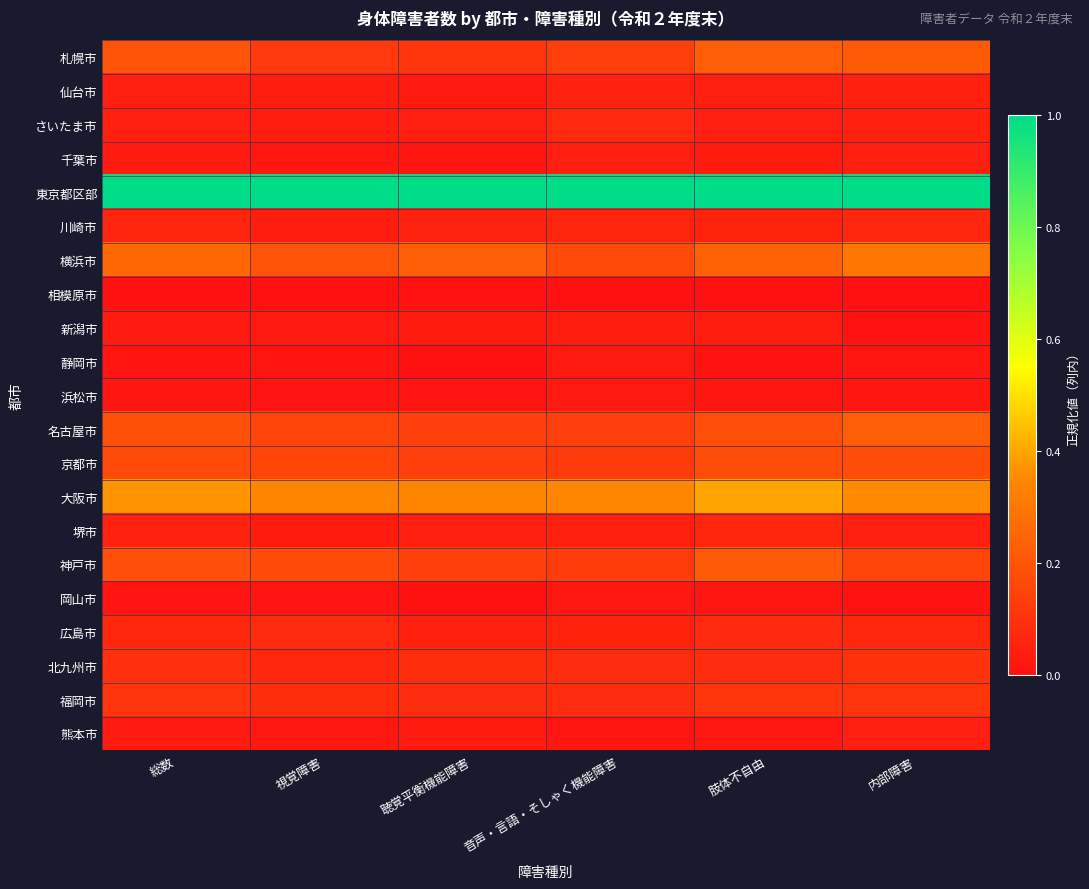

Reading right to left, extract all data points from this chart.

札幌市: 内部障害=0.2	肢体不自由=0.2	音声・言語・そしゃく機能障害=0.1	聴覚平衡機能障害=0.1	視覚障害=0.1	総数=0.2
仙台市: 内部障害=0.0	肢体不自由=0.0	音声・言語・そしゃく機能障害=0.1	聴覚平衡機能障害=0.0	視覚障害=0.0	総数=0.0
さいたま市: 内部障害=0.0	肢体不自由=0.0	音声・言語・そしゃく機能障害=0.1	聴覚平衡機能障害=0.0	視覚障害=0.0	総数=0.0
千葉市: 内部障害=0.0	肢体不自由=0.0	音声・言語・そしゃく機能障害=0.0	聴覚平衡機能障害=0.0	視覚障害=0.0	総数=0.0
東京都区部: 内部障害=1.0	肢体不自由=1.0	音声・言語・そしゃく機能障害=1.0	聴覚平衡機能障害=1.0	視覚障害=1.0	総数=1.0
川崎市: 内部障害=0.1	肢体不自由=0.1	音声・言語・そしゃく機能障害=0.1	聴覚平衡機能障害=0.1	視覚障害=0.0	総数=0.1
横浜市: 内部障害=0.3	肢体不自由=0.2	音声・言語・そしゃく機能障害=0.2	聴覚平衡機能障害=0.2	視覚障害=0.2	総数=0.3
相模原市: 内部障害=0.0	肢体不自由=0.0	音声・言語・そしゃく機能障害=0.0	聴覚平衡機能障害=0.0	視覚障害=0.0	総数=0.0
新潟市: 内部障害=0.0	肢体不自由=0.0	音声・言語・そしゃく機能障害=0.0	聴覚平衡機能障害=0.0	視覚障害=0.0	総数=0.0
静岡市: 内部障害=0.0	肢体不自由=0.0	音声・言語・そしゃく機能障害=0.0	聴覚平衡機能障害=0.0	視覚障害=0.0	総数=0.0
浜松市: 内部障害=0.0	肢体不自由=0.0	音声・言語・そしゃく機能障害=0.0	聴覚平衡機能障害=0.0	視覚障害=0.0	総数=0.0
名古屋市: 内部障害=0.2	肢体不自由=0.2	音声・言語・そしゃく機能障害=0.1	聴覚平衡機能障害=0.1	視覚障害=0.2	総数=0.2
京都市: 内部障害=0.2	肢体不自由=0.2	音声・言語・そしゃく機能障害=0.1	聴覚平衡機能障害=0.1	視覚障害=0.2	総数=0.2
大阪市: 内部障害=0.4	肢体不自由=0.4	音声・言語・そしゃく機能障害=0.3	聴覚平衡機能障害=0.3	視覚障害=0.3	総数=0.4
堺市: 内部障害=0.0	肢体不自由=0.1	音声・言語・そしゃく機能障害=0.0	聴覚平衡機能障害=0.0	視覚障害=0.0	総数=0.1
神戸市: 内部障害=0.2	肢体不自由=0.2	音声・言語・そしゃく機能障害=0.1	聴覚平衡機能障害=0.1	視覚障害=0.2	総数=0.2
岡山市: 内部障害=0.0	肢体不自由=0.0	音声・言語・そしゃく機能障害=0.0	聴覚平衡機能障害=0.0	視覚障害=0.0	総数=0.0
広島市: 内部障害=0.1	肢体不自由=0.1	音声・言語・そしゃく機能障害=0.1	聴覚平衡機能障害=0.0	視覚障害=0.1	総数=0.1
北九州市: 内部障害=0.1	肢体不自由=0.1	音声・言語・そしゃく機能障害=0.1	聴覚平衡機能障害=0.1	視覚障害=0.1	総数=0.1
福岡市: 内部障害=0.1	肢体不自由=0.1	音声・言語・そしゃく機能障害=0.1	聴覚平衡機能障害=0.1	視覚障害=0.1	総数=0.1
熊本市: 内部障害=0.0	肢体不自由=0.0	音声・言語・そしゃく機能障害=0.0	聴覚平衡機能障害=0.0	視覚障害=0.0	総数=0.0